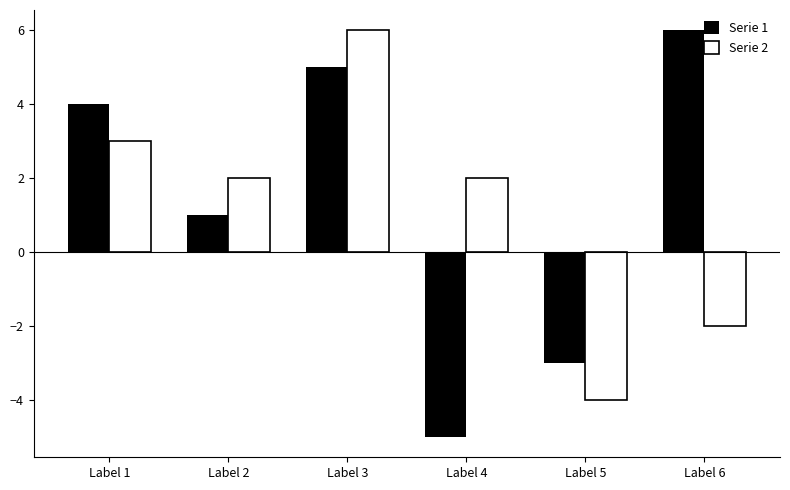

Which category has the highest value in the Serie 2 series?

Label 3